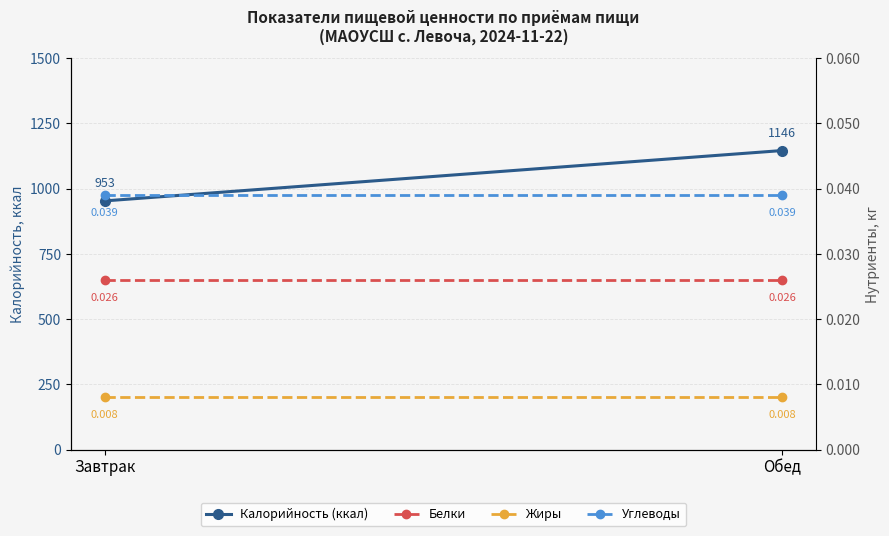

What is the label of the 2nd point from the left?

Обед